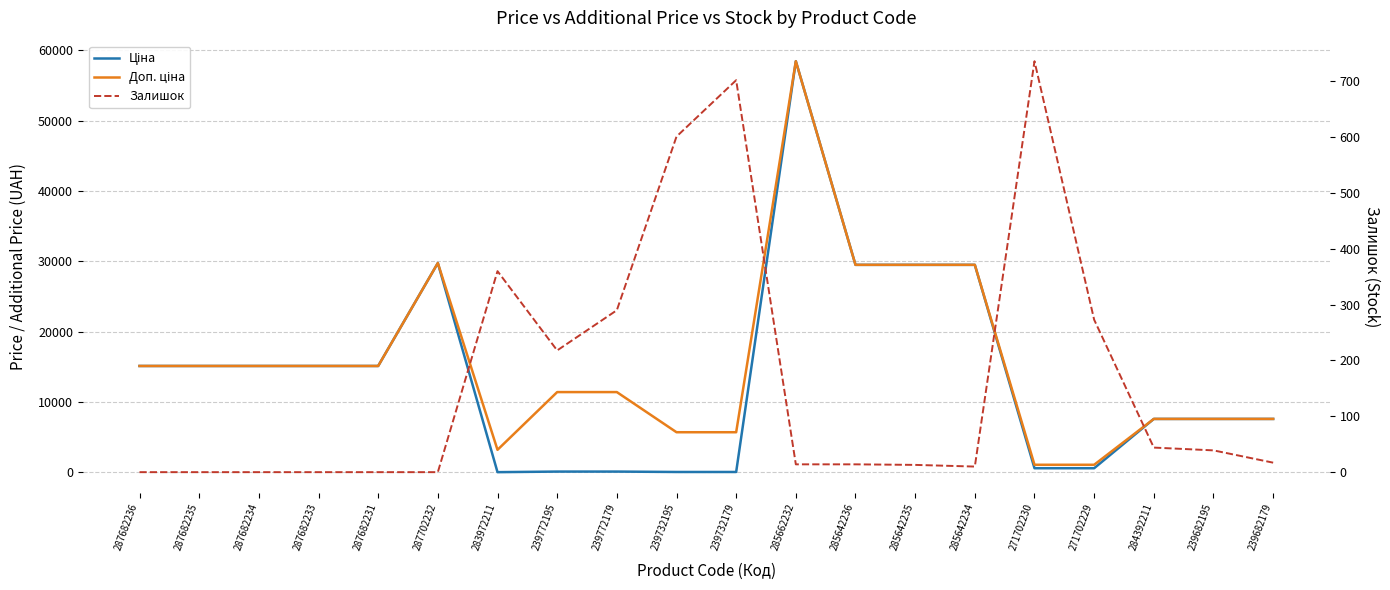

True or false: Ціна has a value of 10023.6 at 285642235.

False